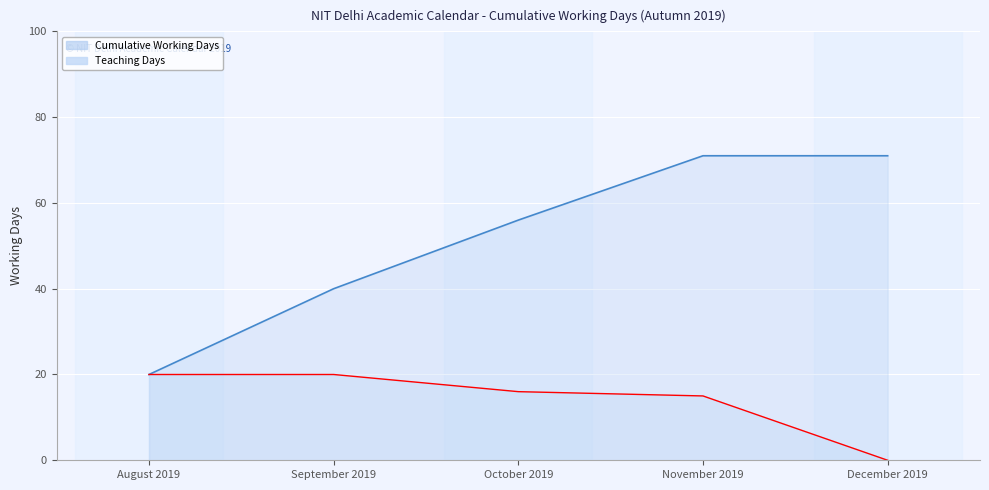

Between October 2019 and November 2019, which series saw the biggest shift?

Cumulative Working Days